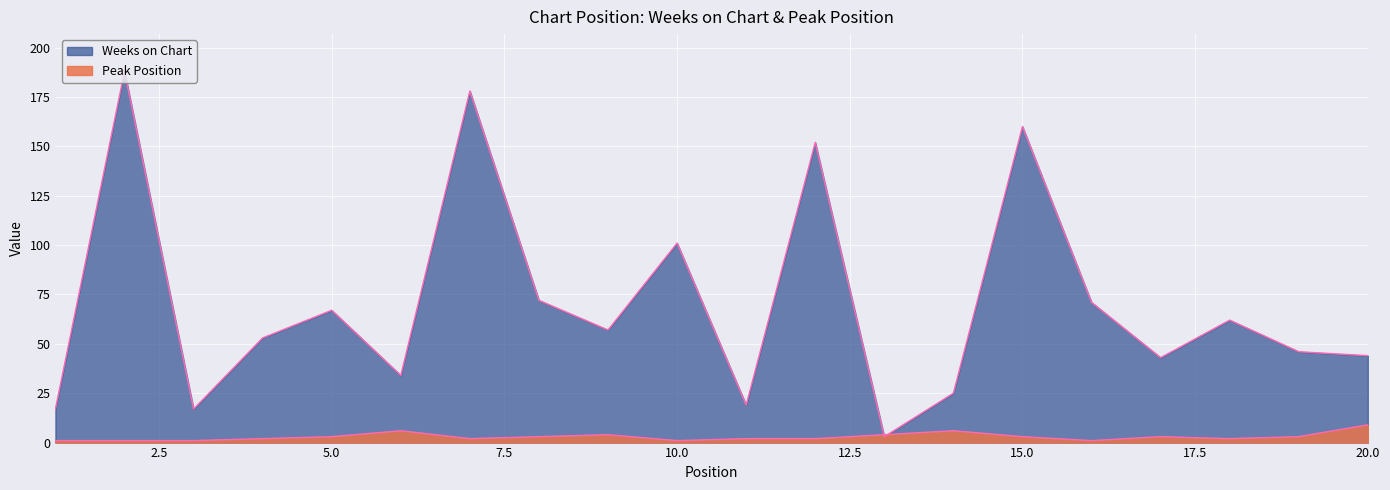

What is the difference between the maximum and second lowest values in the Peak Position series?

8